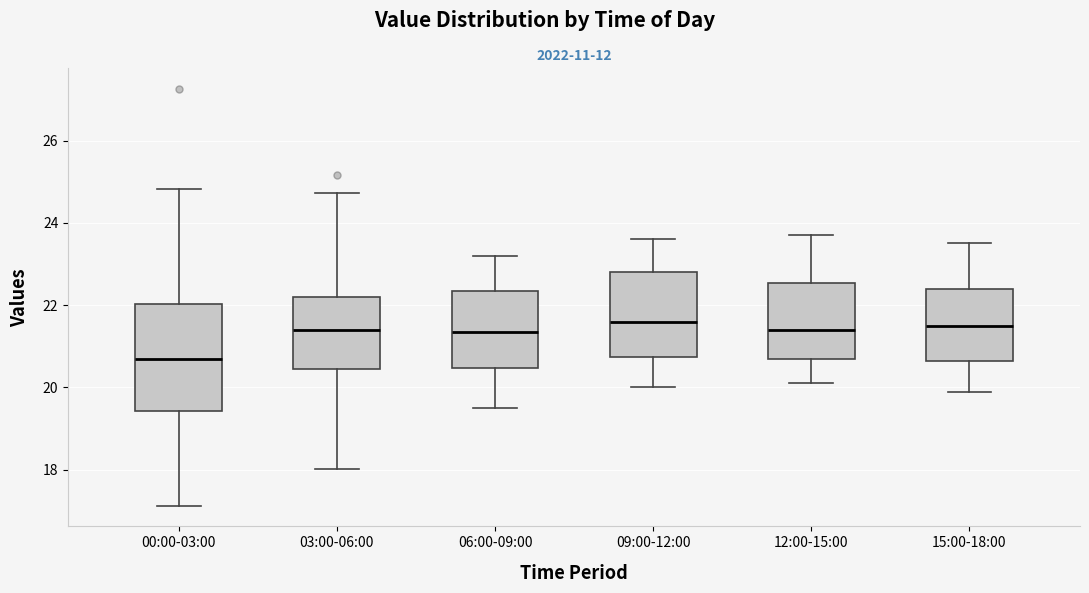

Reading left to right, transcribe this box plot: for each box, give where its median line is, the range the box spans, and where its two whiskers end, as read against the y-axis. The values are not printed on the chart, so give them approximately, as read against the axis.

00:00-03:00: median 20.8, box 19.4 to 22.0, whiskers 17.2 to 24.8
03:00-06:00: median 21.4, box 20.4 to 22.2, whiskers 18.0 to 24.8
06:00-09:00: median 21.4, box 20.4 to 22.4, whiskers 19.6 to 23.2
09:00-12:00: median 21.6, box 20.8 to 22.8, whiskers 20.0 to 23.6
12:00-15:00: median 21.4, box 20.8 to 22.6, whiskers 20.2 to 23.8
15:00-18:00: median 21.6, box 20.6 to 22.4, whiskers 20.0 to 23.6